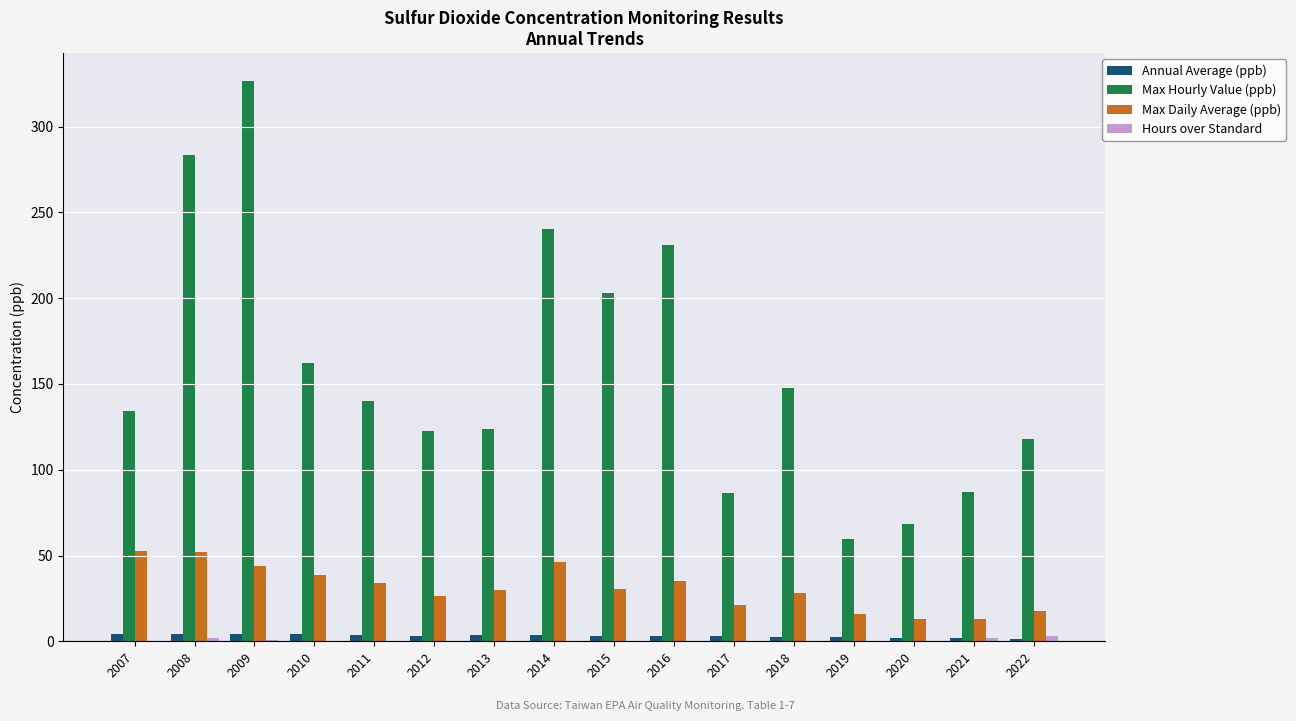

True or false: Annual Average (ppb) has a value of 2.7 at 2018.

True